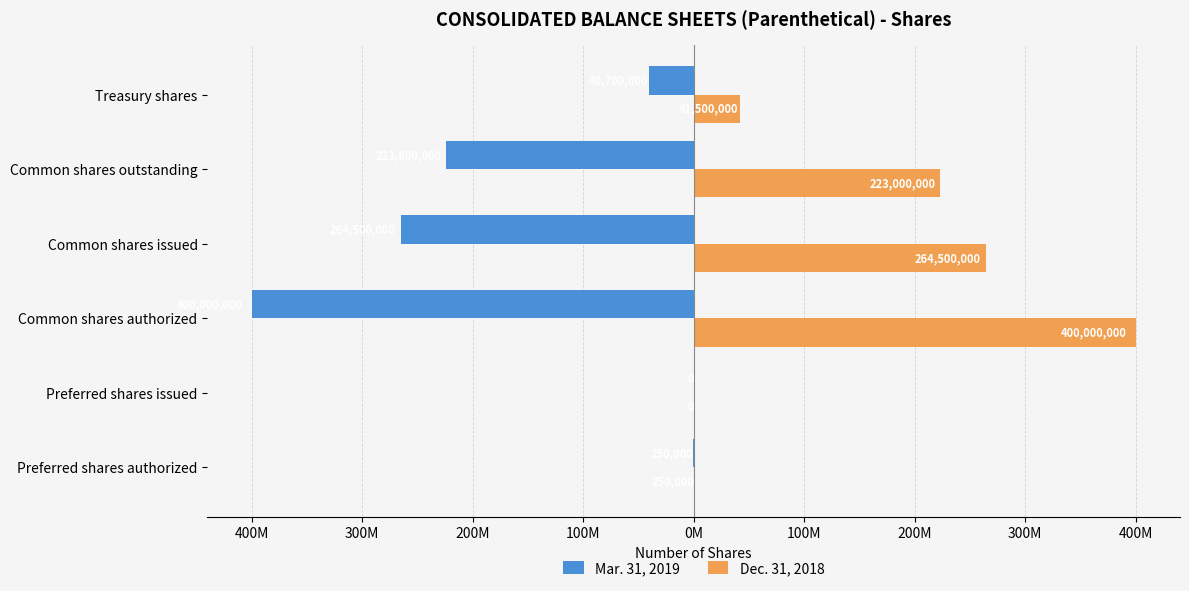

What is the smallest value displayed?

-400000000